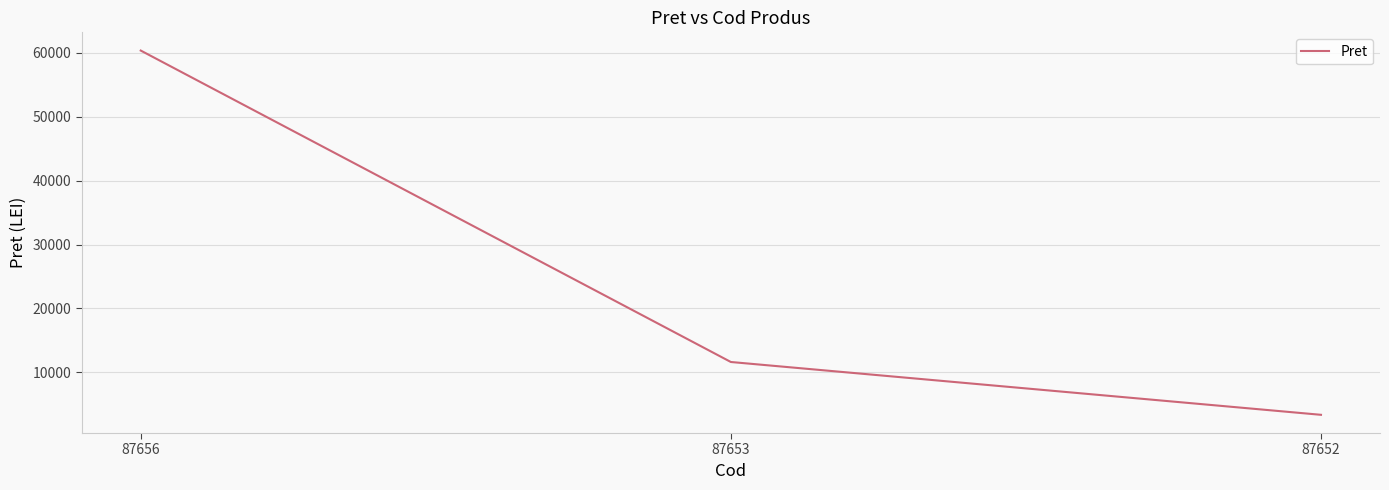

At which category does the chart reach its peak across all series?

87656